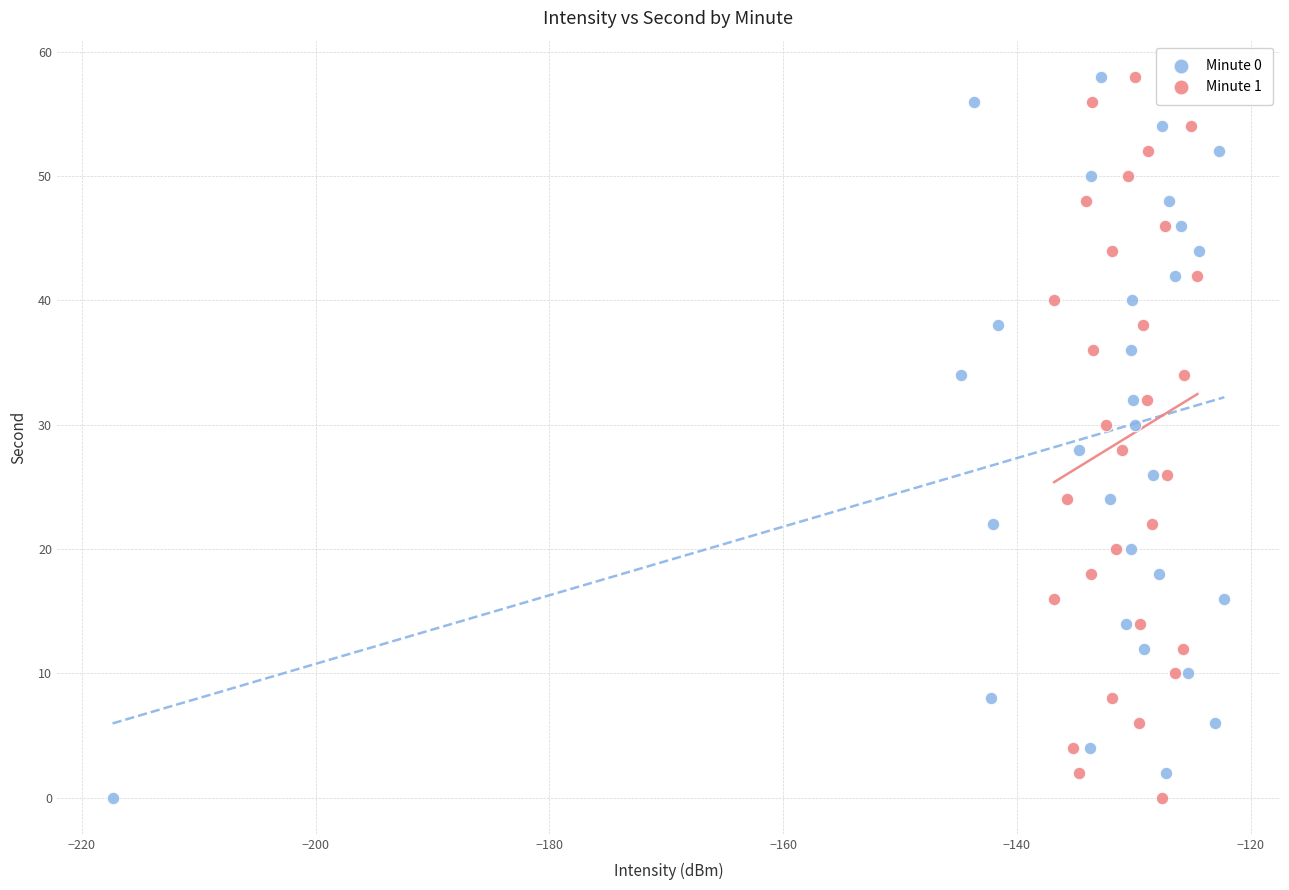

What are all the series names shown in the legend?

Minute 0, Minute 1